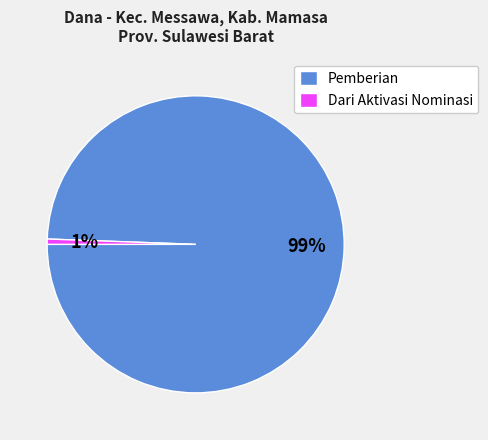

How many slices are in this pie chart?

2